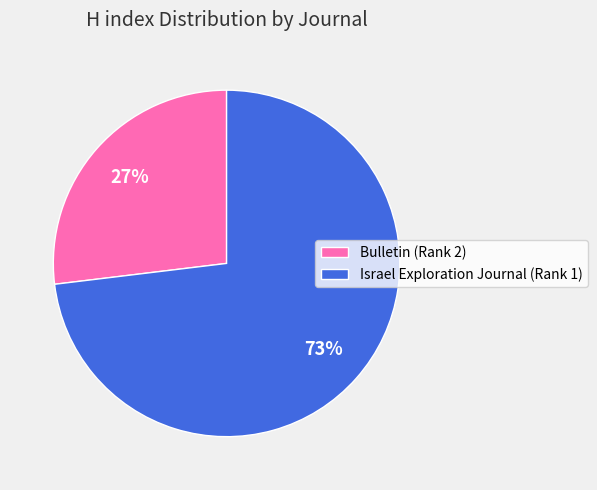

To the nearest percent, what portion does Israel Exploration Journal (Rank 1) represent?

73%